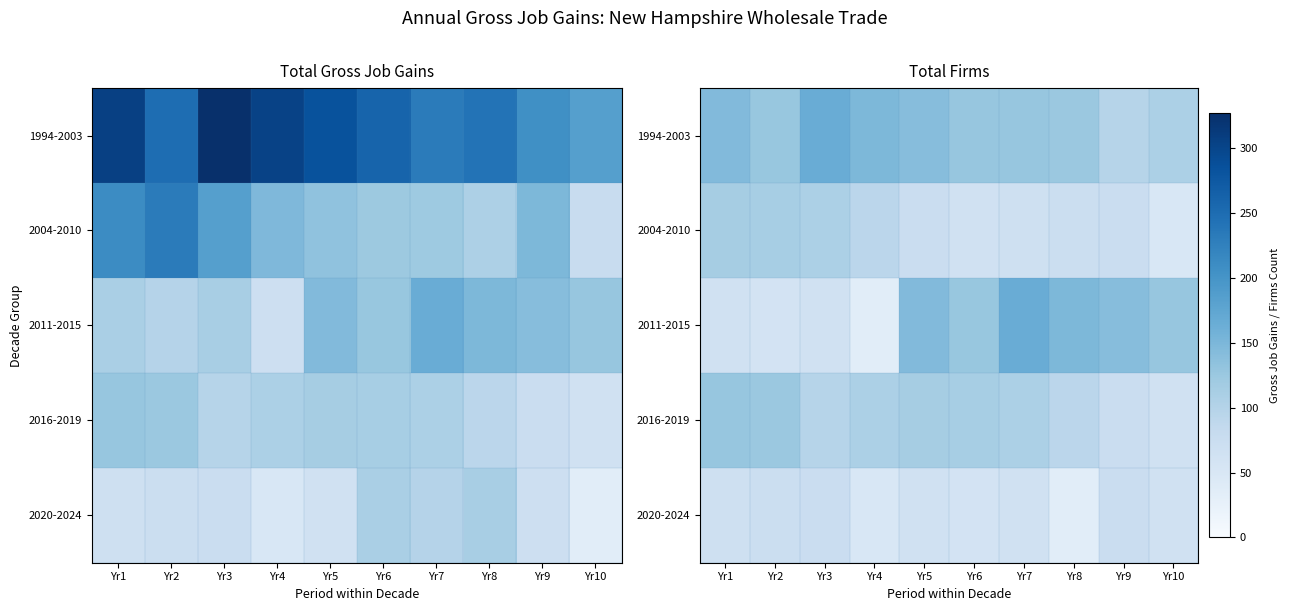

The 2011-2015 series shows 129 at Yr10. True or false?

True